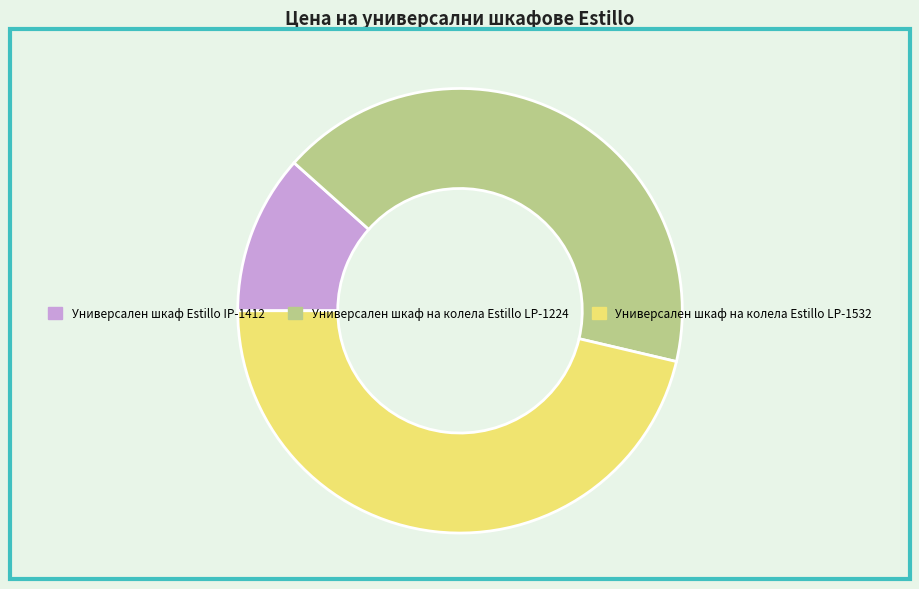

Which category has the smallest portion of the pie?

Универсален шкаф Estillo IP-1412